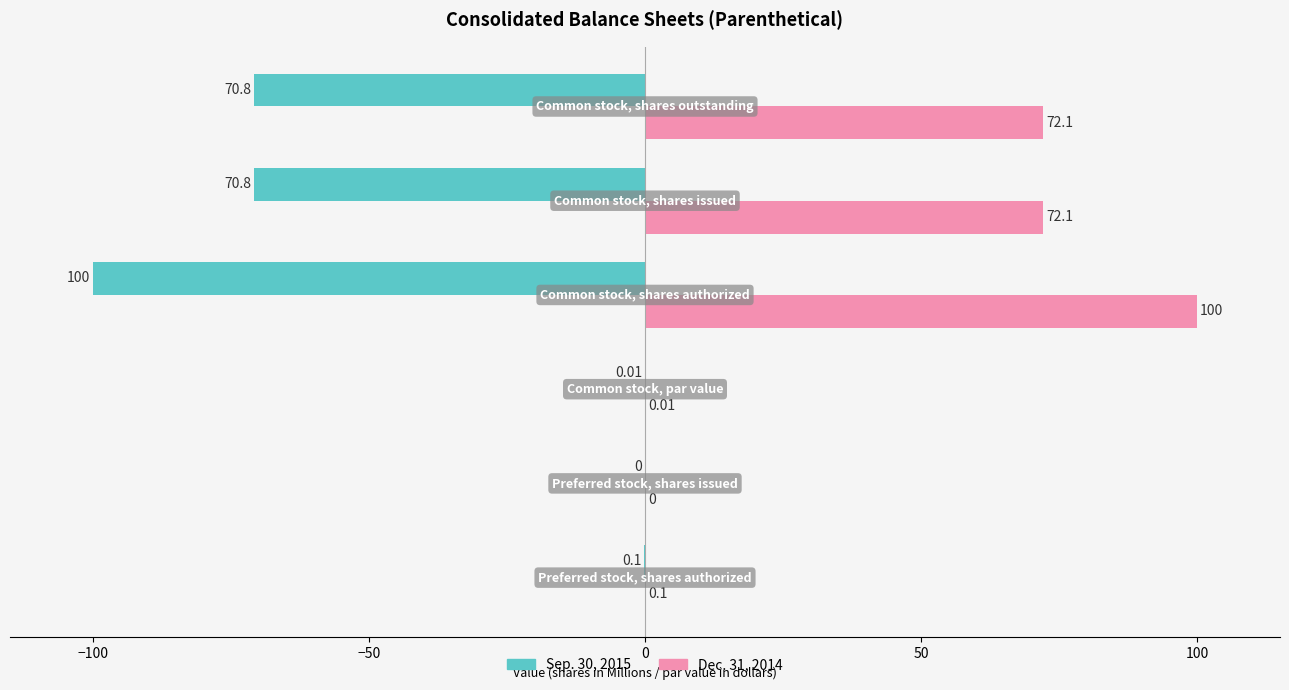

Which series has the largest total across all categories?

Dec. 31, 2014